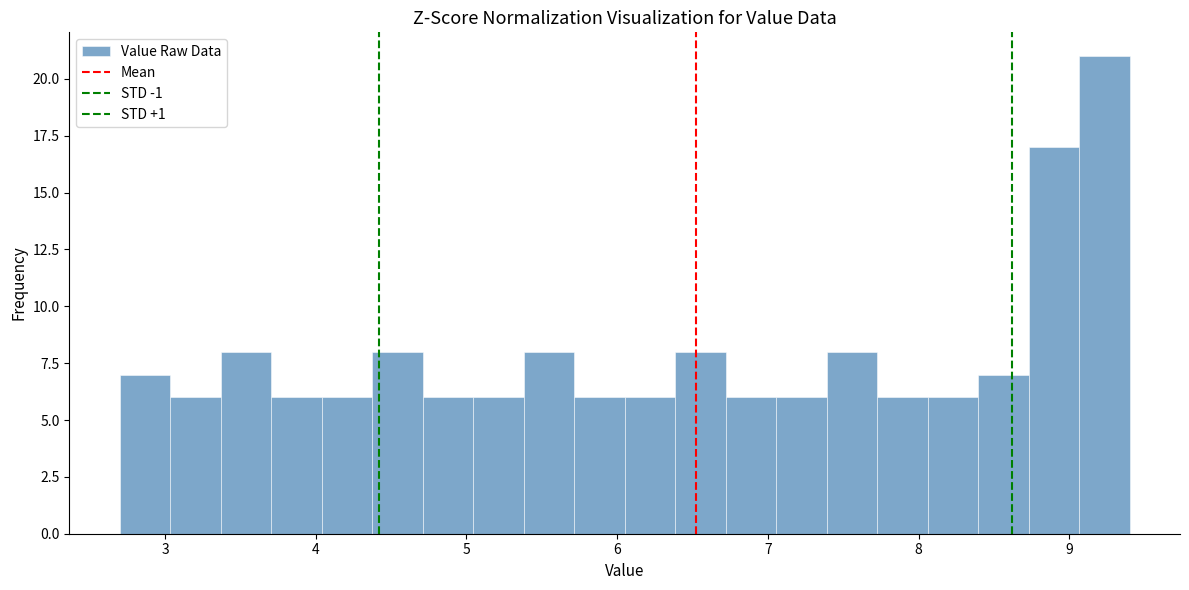

Read against the x-axis, roughly where is the centre of the tallest bar?

9.2